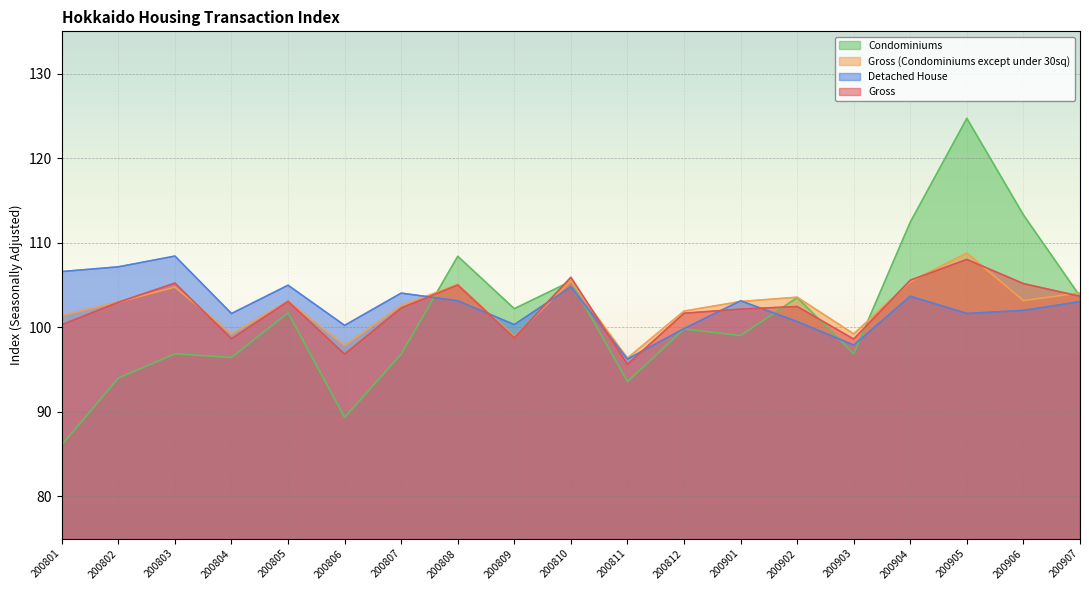

Reading left to right, what are all the values shown in this chart?

Gross: 100.3	103.0	105.2	98.6	103.1	96.8	102.3	105.0	98.8	105.9	95.6	101.7	102.1	102.4	98.6	105.6	108.0	105.2	103.7
Gross (Condominiums except under 30sq): 101.4	103.0	104.7	99.2	103.1	97.8	102.5	105.1	98.9	105.5	96.3	101.9	103.0	103.6	99.2	105.4	108.8	103.1	104.1
Detached House: 106.6	107.1	108.4	101.6	105.0	100.2	104.0	103.1	100.3	104.8	96.2	99.8	103.1	100.7	97.9	103.7	101.6	102.0	103.0
Condominiums: 86.1	94.0	96.9	96.4	101.7	89.3	96.8	108.4	102.2	105.4	93.6	99.8	99.0	103.5	96.9	112.4	124.7	113.3	103.7